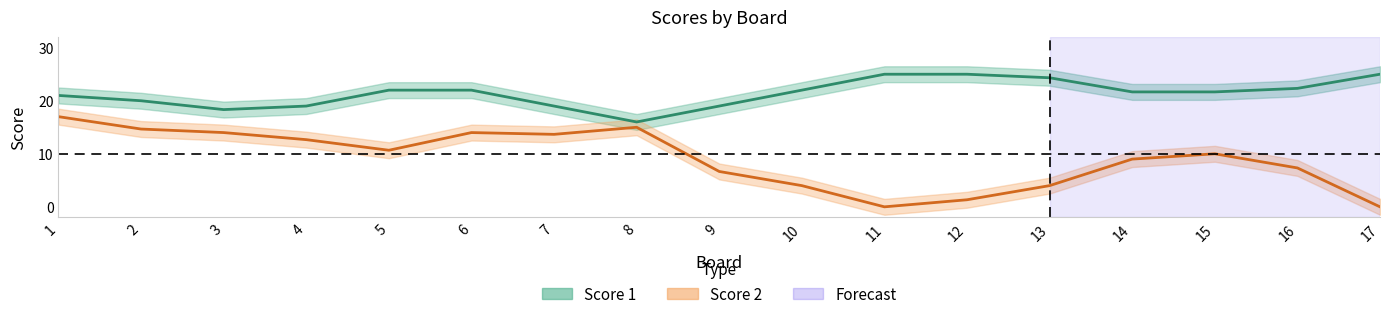

What is the difference between the highest and lowest values at 11?

25